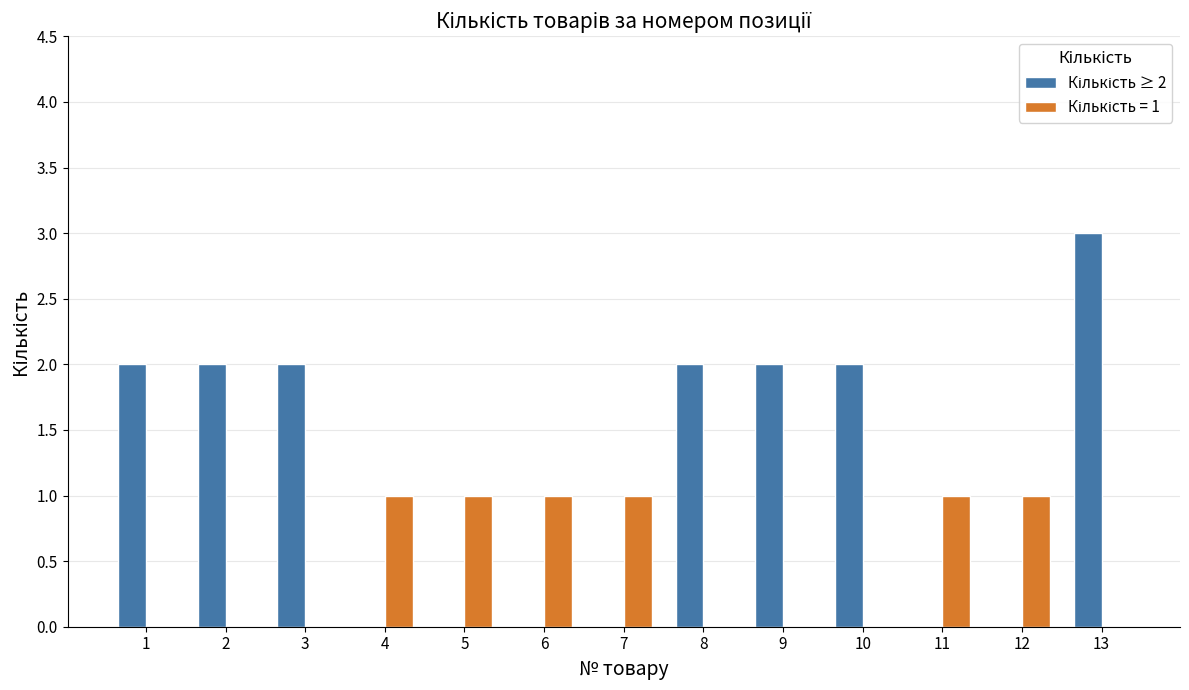

What is the greatest value displayed?

3